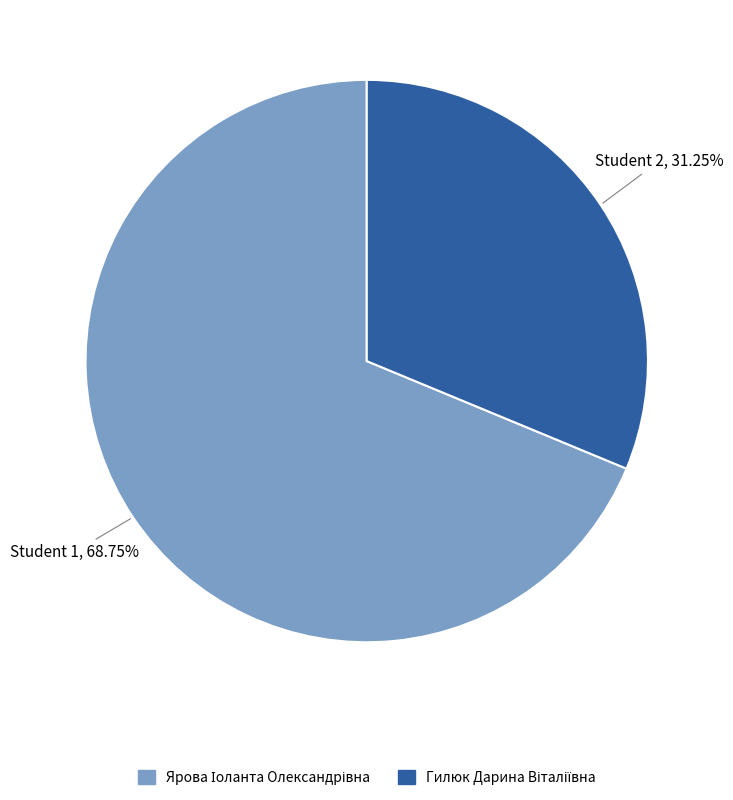

How many slices are in this pie chart?

2